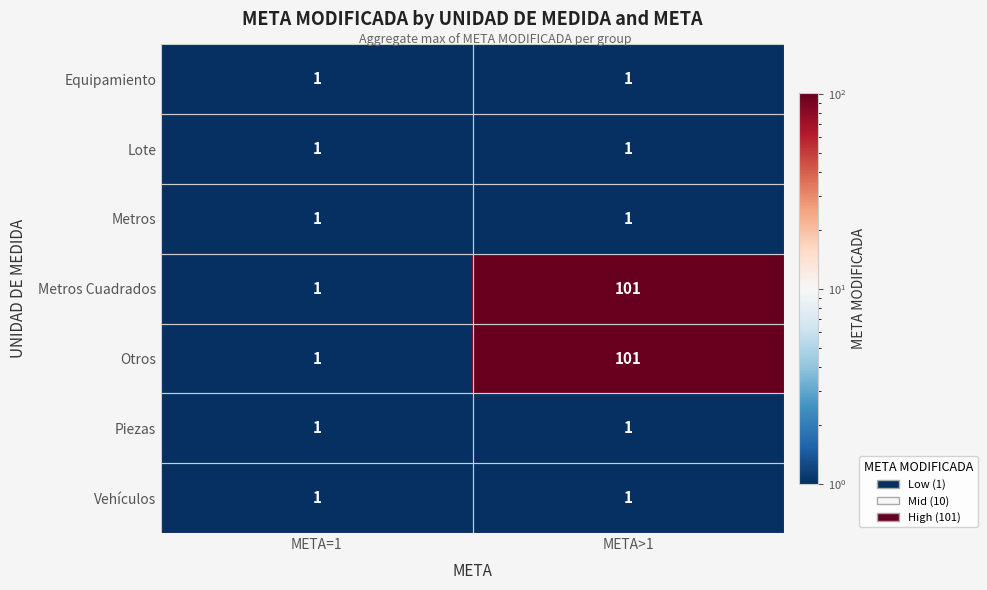

What is the difference between the highest and lowest values at META>1?

100